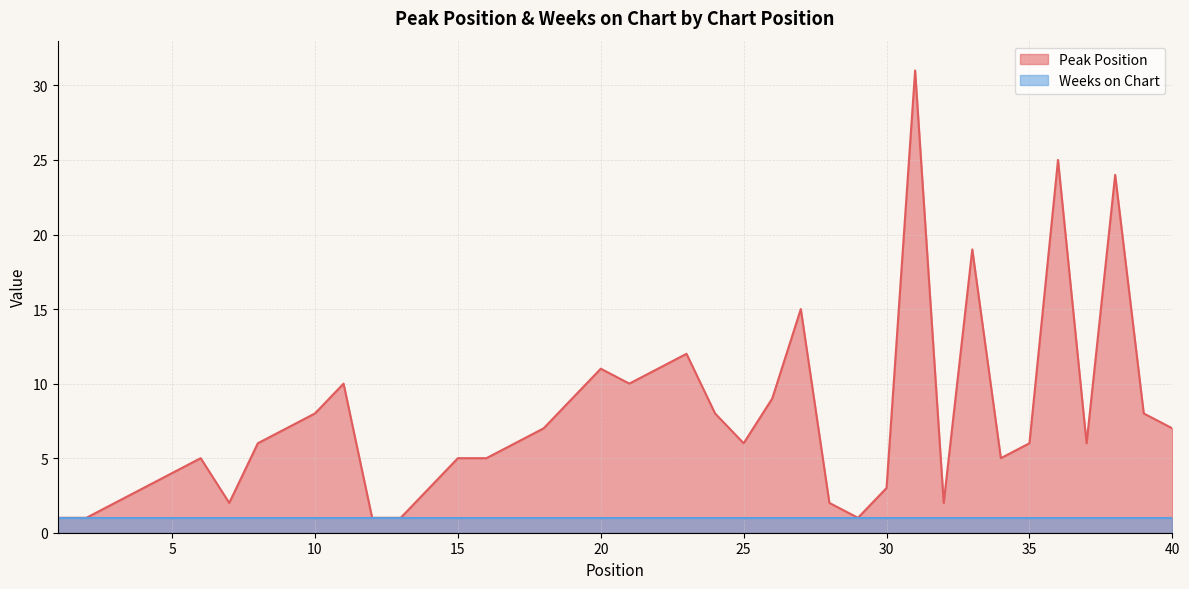

What is the ratio of the value at 9 to the value at 7?

3.5